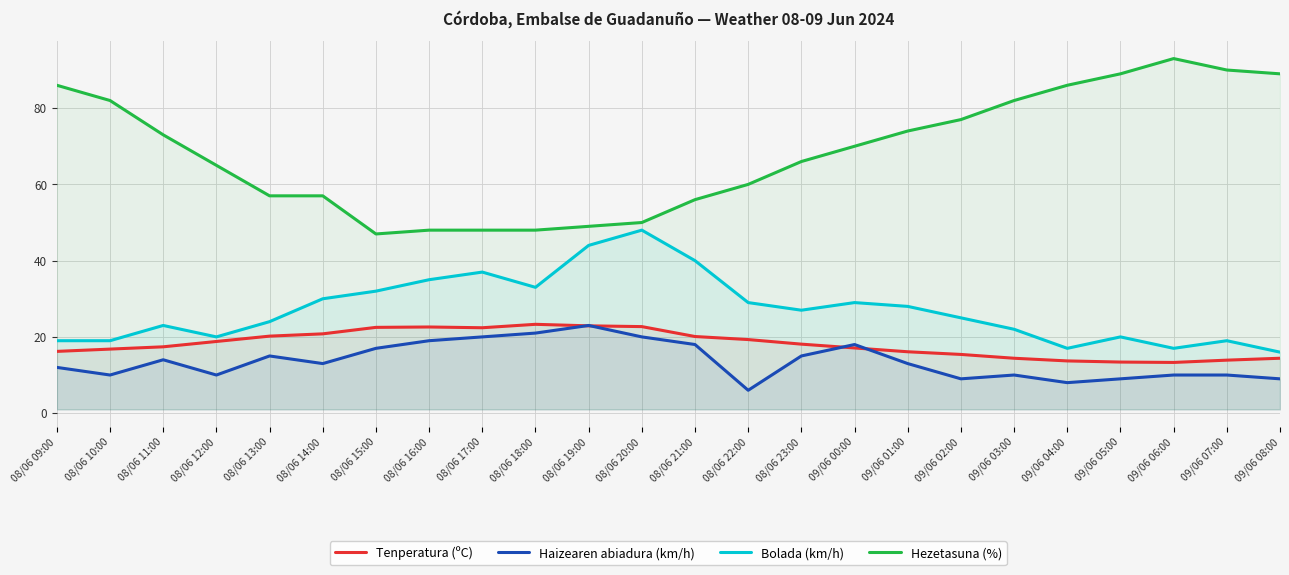

Rank the categories by Bolada (km/h) value from highest to lowest.

08/06 20:00, 08/06 19:00, 08/06 21:00, 08/06 17:00, 08/06 16:00, 08/06 18:00, 08/06 15:00, 08/06 14:00, 08/06 22:00, 09/06 00:00, 09/06 01:00, 08/06 23:00, 09/06 02:00, 08/06 13:00, 08/06 11:00, 09/06 03:00, 08/06 12:00, 09/06 05:00, 08/06 09:00, 08/06 10:00, 09/06 07:00, 09/06 04:00, 09/06 06:00, 09/06 08:00